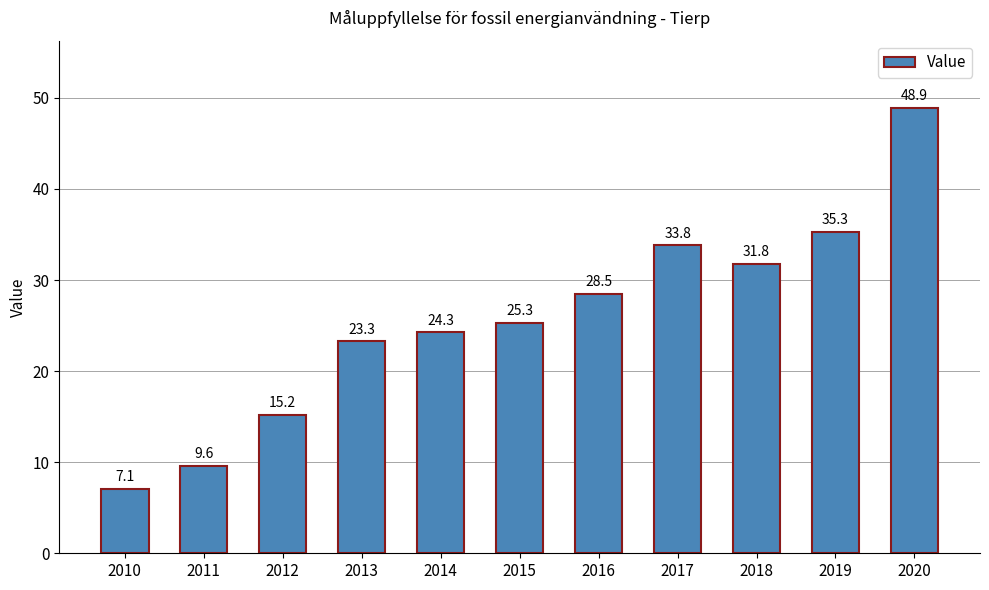

Is it true that the value at 2020 is 48.9?

True